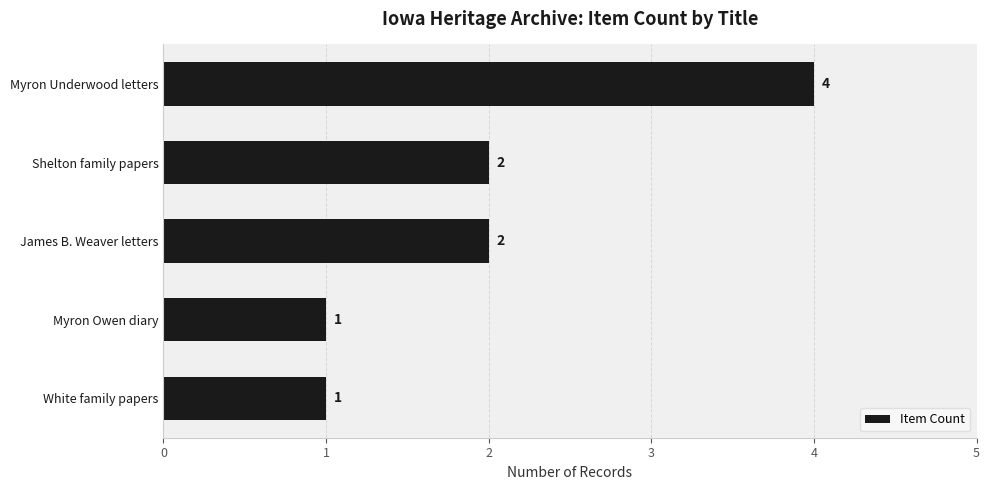

Does the chart contain stacked bars?

No